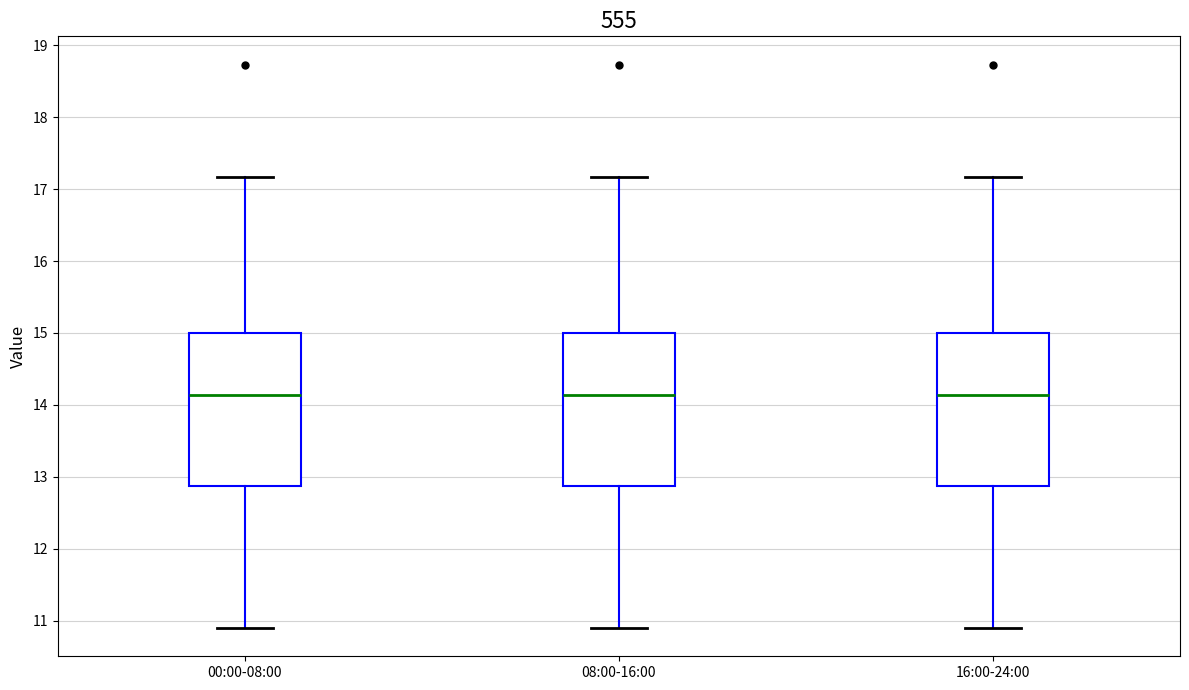

Reading left to right, transcribe this box plot: for each box, give where its median line is, the range the box spans, and where its two whiskers end, as read against the y-axis. The values are not printed on the chart, so give them approximately, as read against the axis.

00:00-08:00: median 14.1, box 12.9 to 15.0, whiskers 10.9 to 17.2
08:00-16:00: median 14.1, box 12.9 to 15.0, whiskers 10.9 to 17.2
16:00-24:00: median 14.1, box 12.9 to 15.0, whiskers 10.9 to 17.2